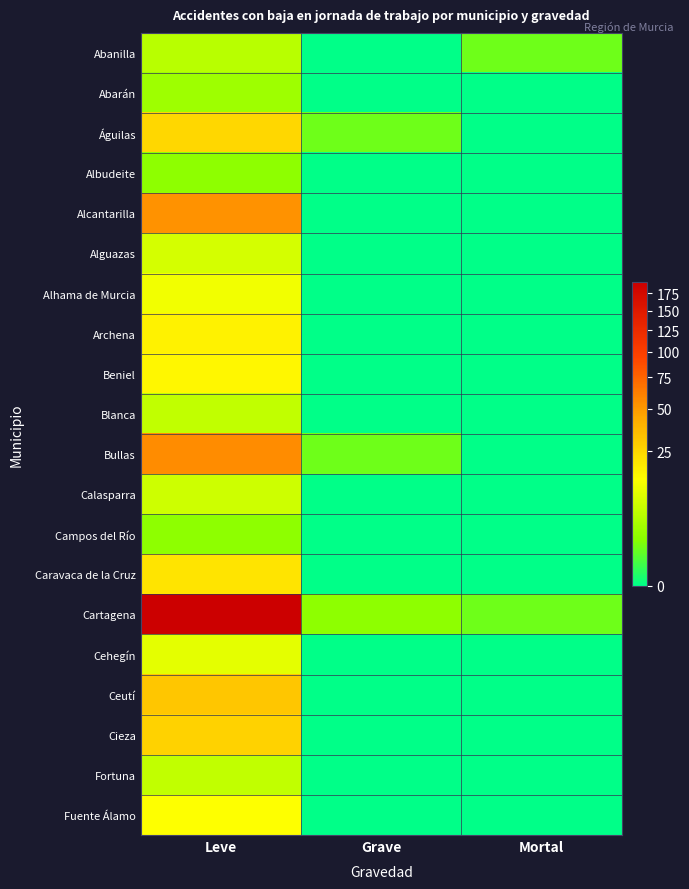

Which series has the largest total across all categories?

Cartagena